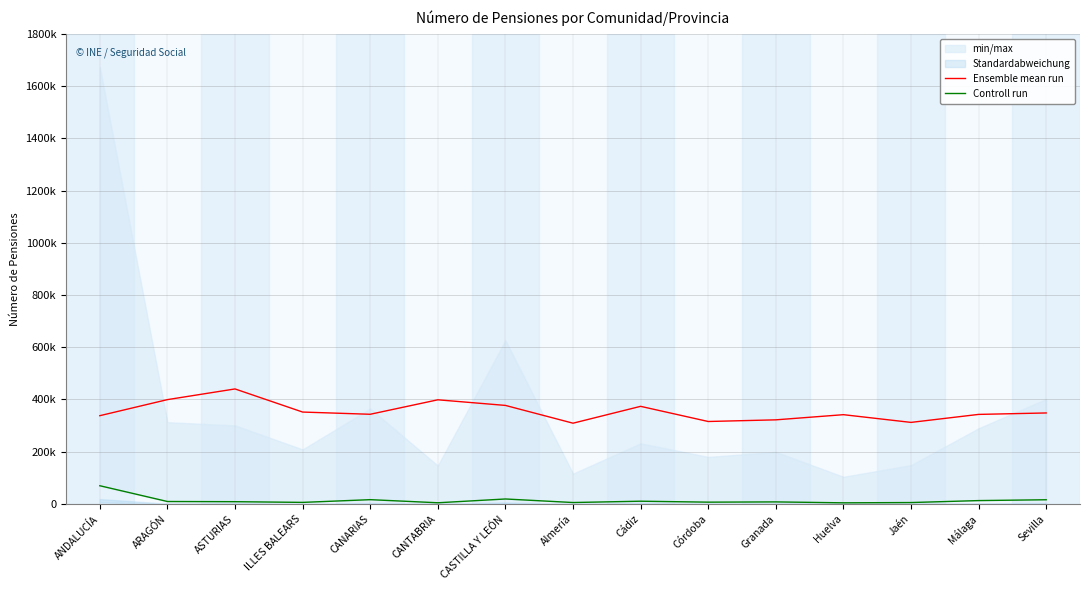

Reading right to left, list all the values displayed in this chart.

Ensemble mean run: 348444.0	342906.0	312306.0	341856.0	322089.0	315747.0	373797.0	309258.0	377325.0	398820.0	343392.0	351915.0	440418.0	399513.0	337998.0
Controll run: 16139.0	12955.0	5452.0	4347.0	7889.0	6927.0	10555.0	5516.0	19077.0	4585.0	16481.0	6039.0	8723.0	9425.0	69780.0